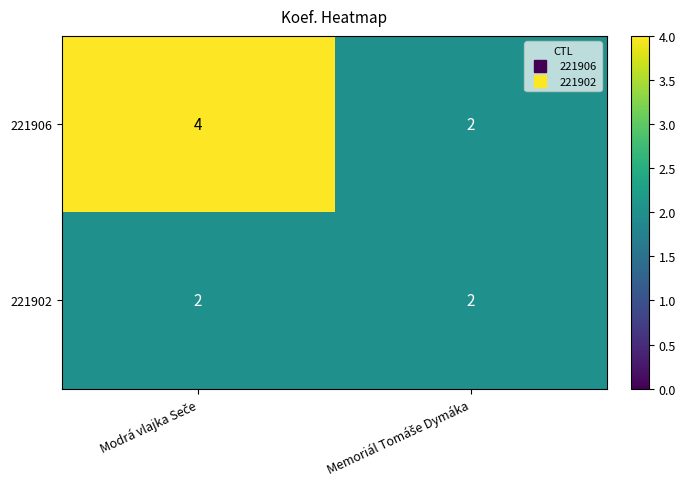

Reading right to left, extract all data points from this chart.

221906: 2	4
221902: 2	2